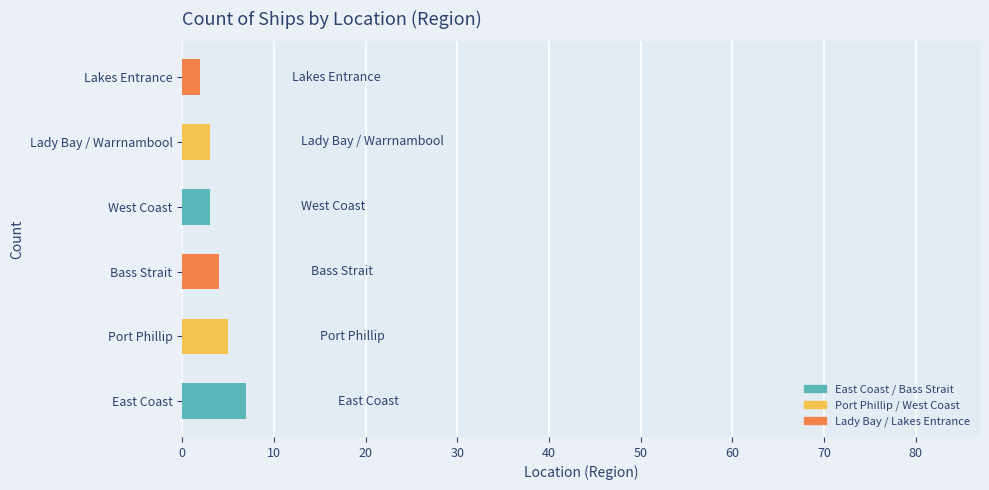

Reading bottom to top, transcribe all the data shown in this chart.

East Coast=7	Port Phillip=5	Bass Strait=4	West Coast=3	Lady Bay / Warrnambool=3	Lakes Entrance=2